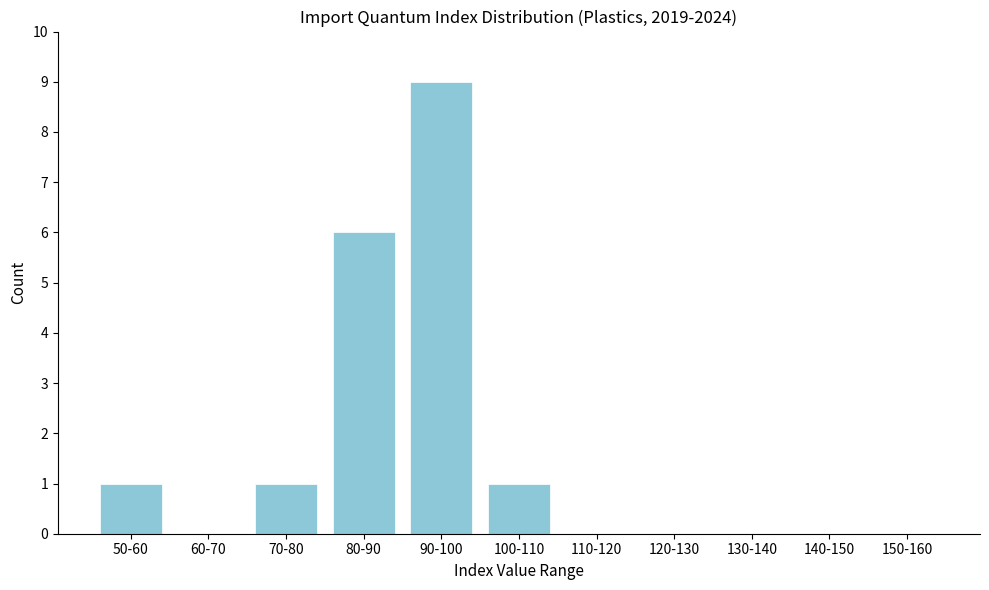

Reading left to right, transcribe all the data shown in this chart.

50-60=1	60-70=0	70-80=1	80-90=6	90-100=9	100-110=1	110-120=0	120-130=0	130-140=0	140-150=0	150-160=0